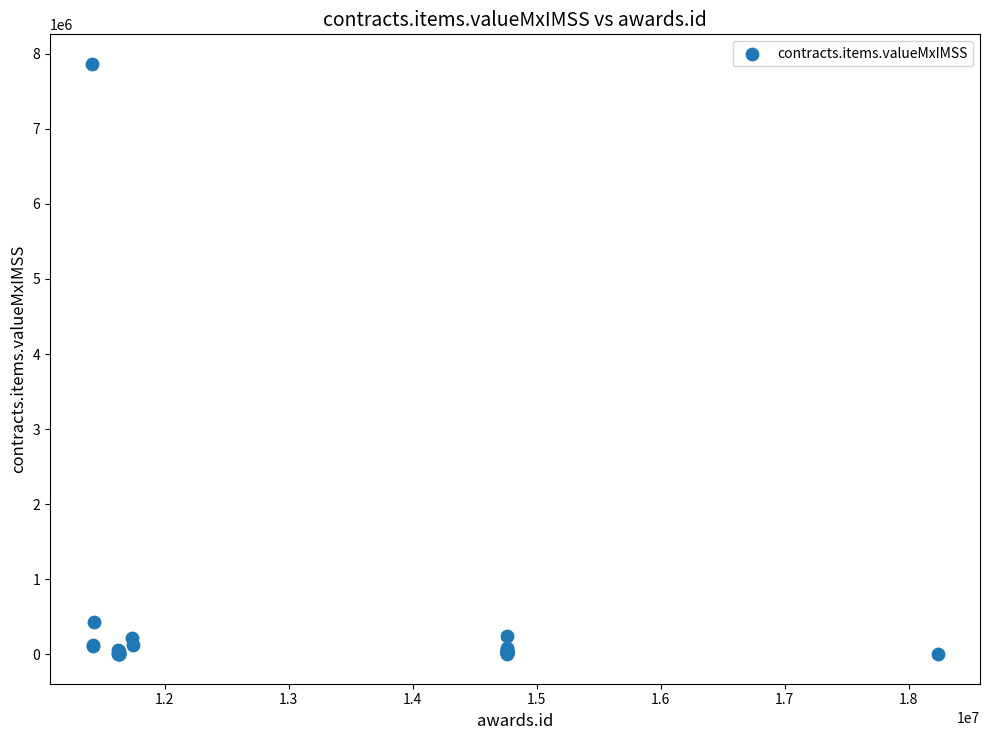

What Y value in the scatter plot is closest to 3933214?

430360.0